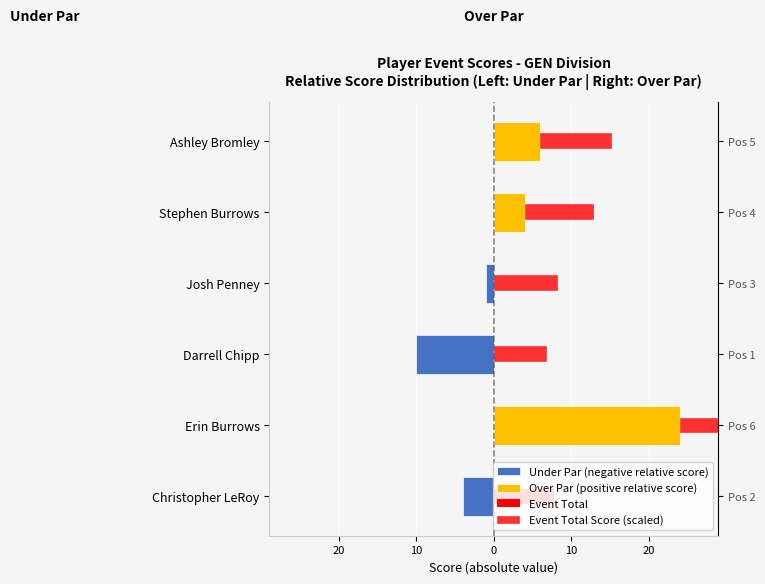

True or false: Over Par (positive relative score) has a value of 0.0 at 10.

True